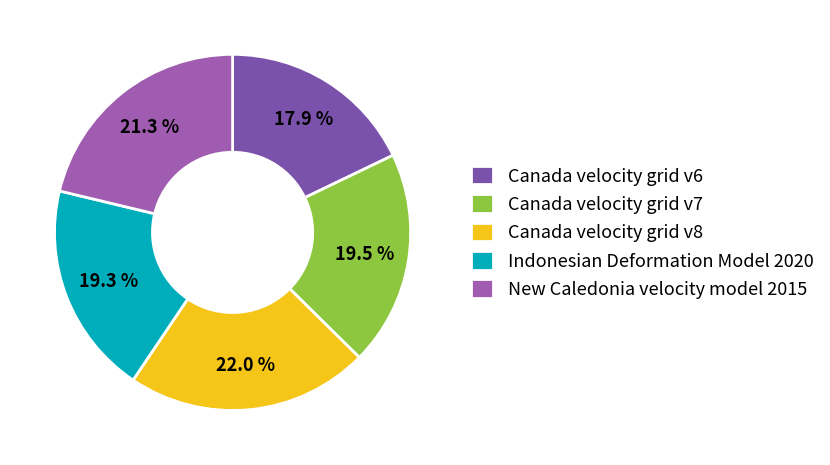

Do Canada velocity grid v8 and Canada velocity grid v6 together represent more than half of the pie?

No